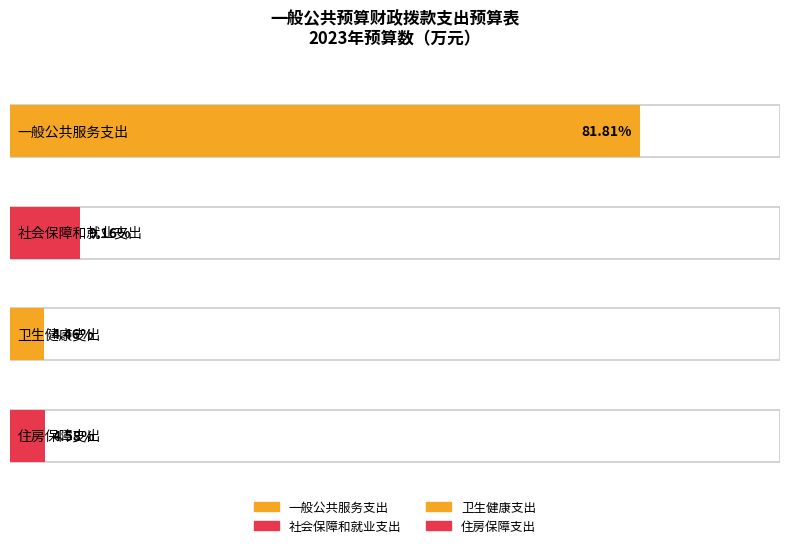

Which category has the highest value across all series?

一般公共服务支出